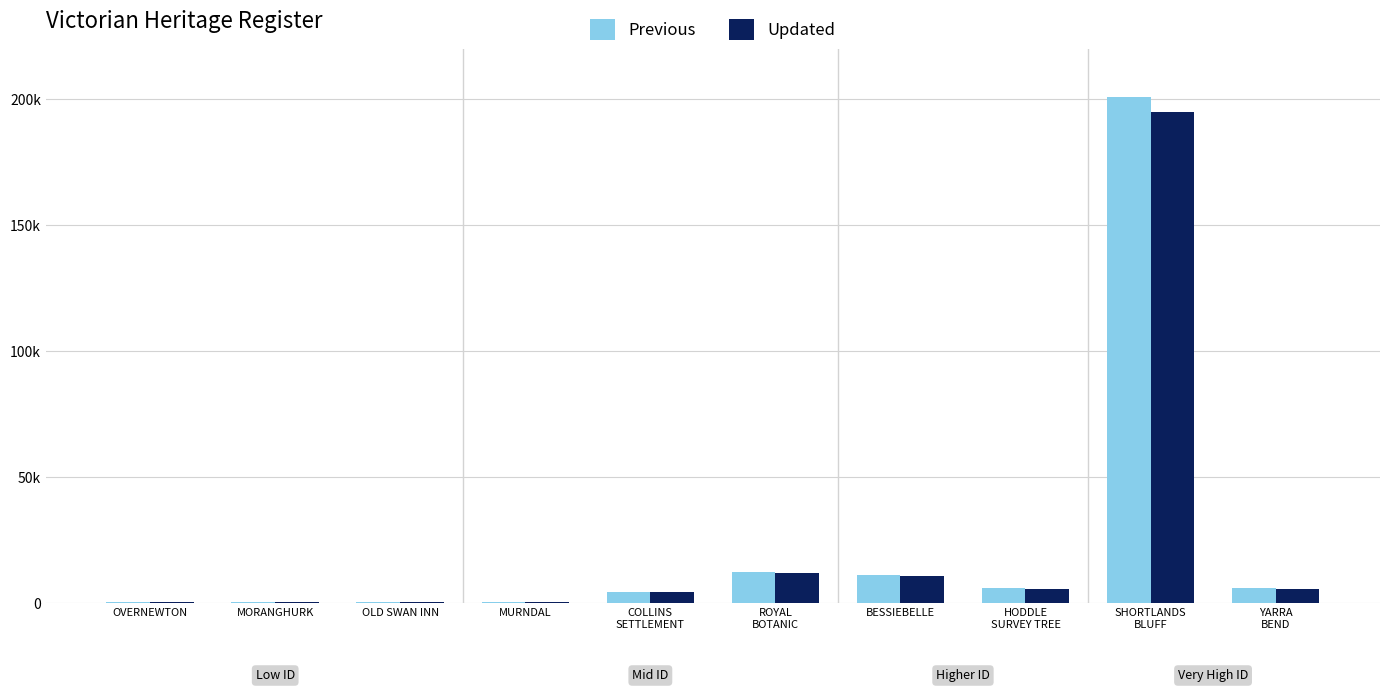

Are the bars horizontal?

No